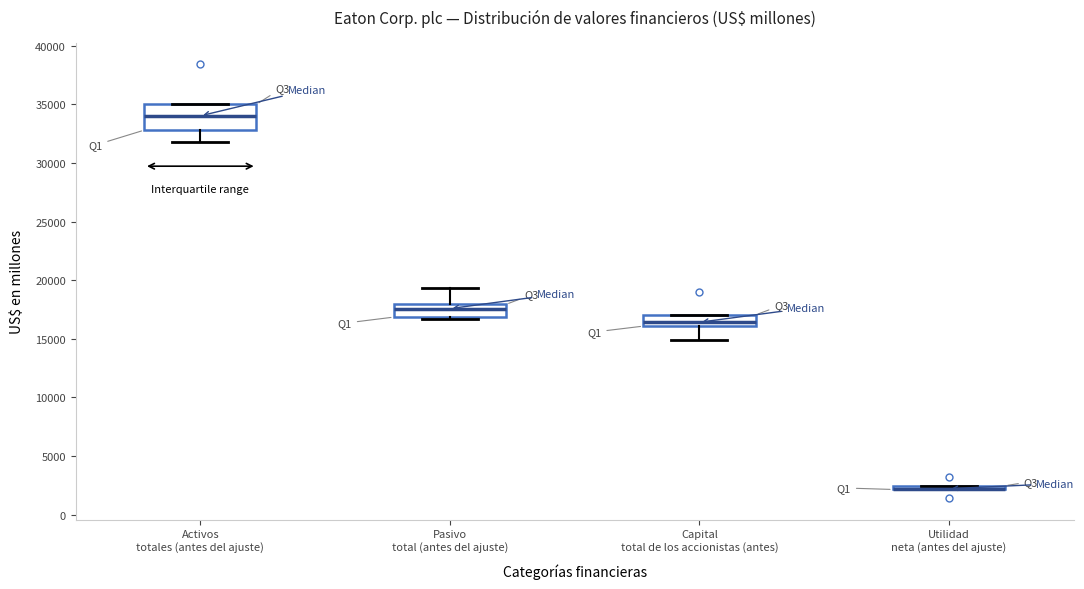

Where is the lower edge of the box for Pasivo total (antes del ajuste) on the y-axis? The values are not printed on the chart, so give them approximately, as read against the axis.

17000